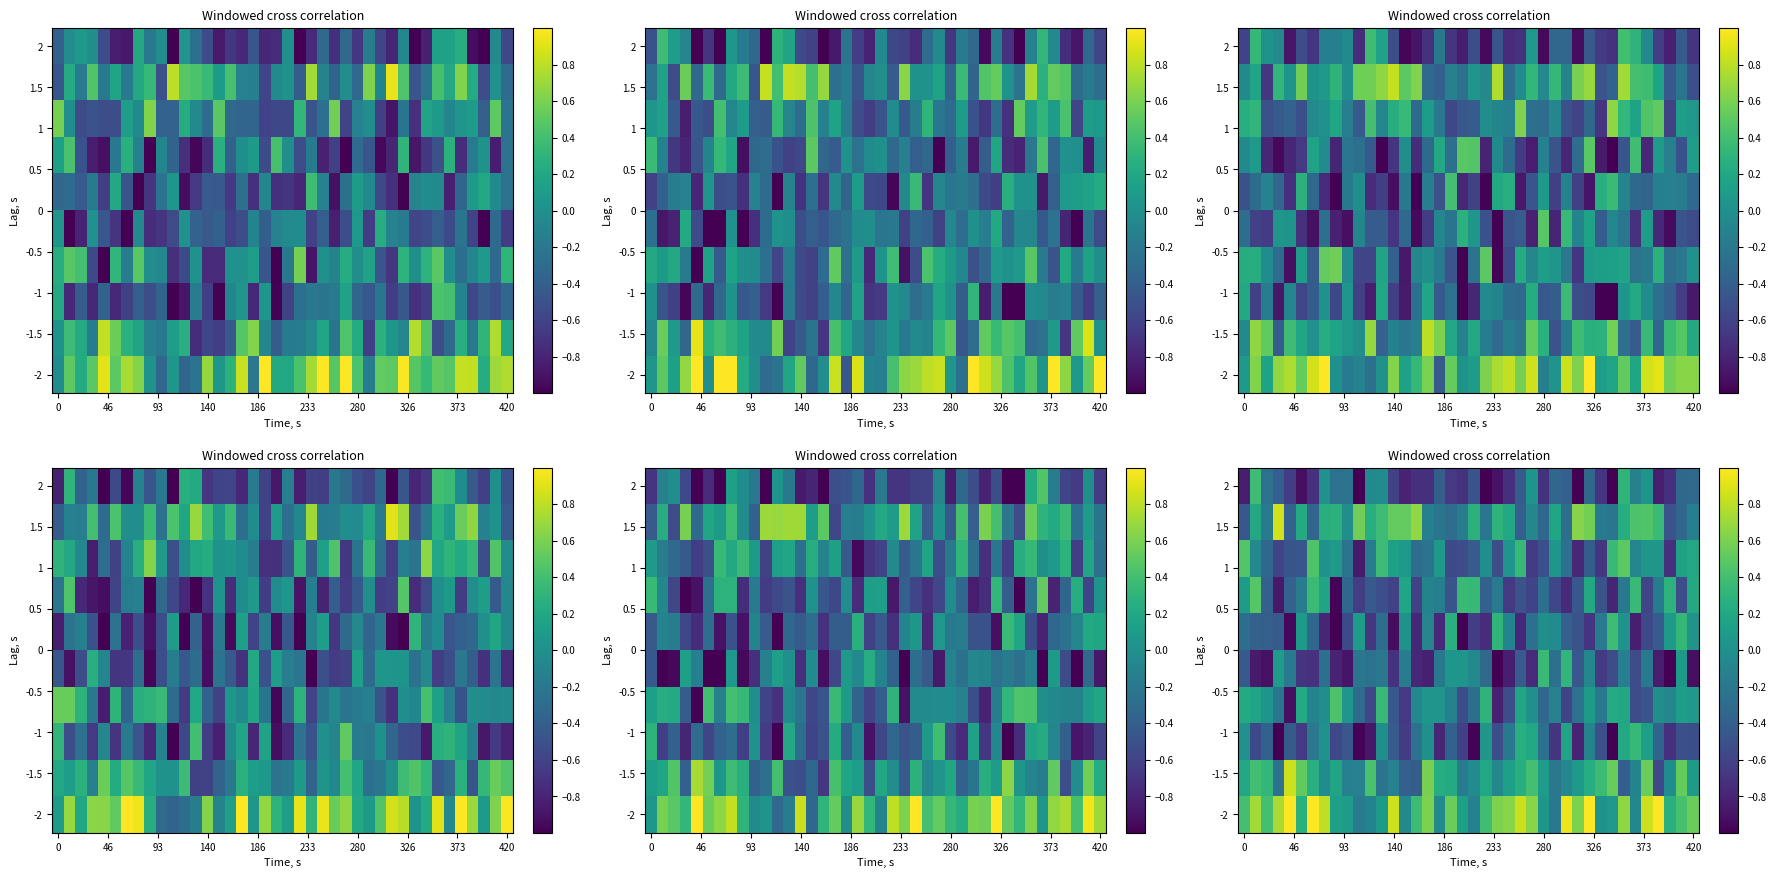

At how many categories does at least one series exceed 0?

40